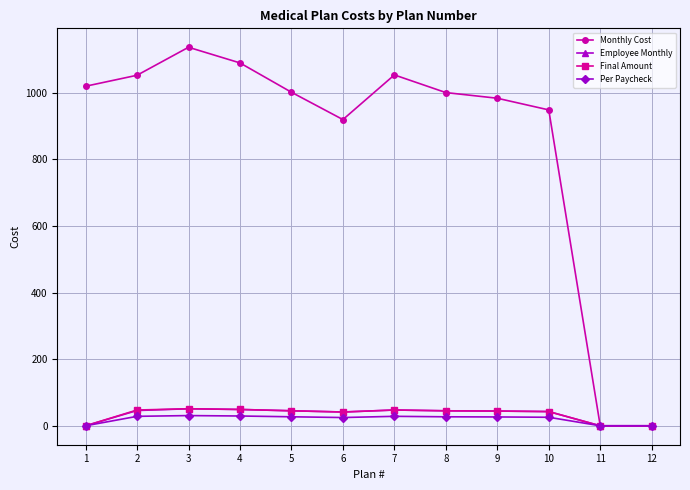

What is the total value across all series at 1?

1019.0